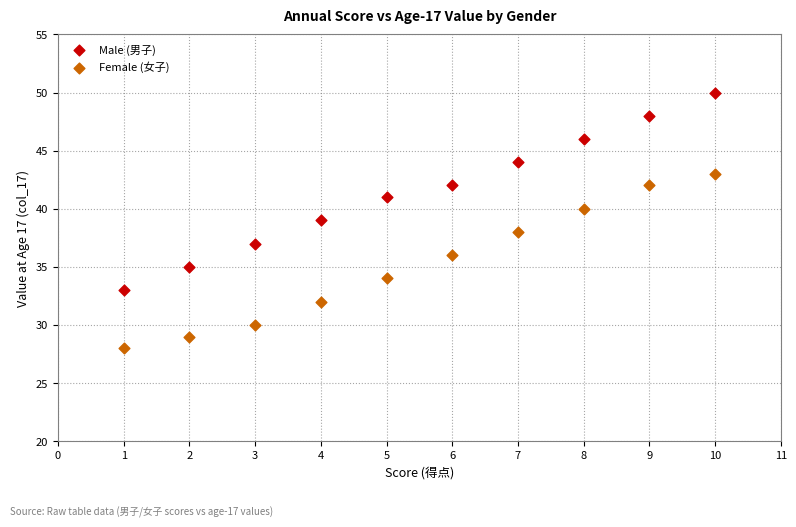

What is the X range (max minus min) for the scatter plot?

9